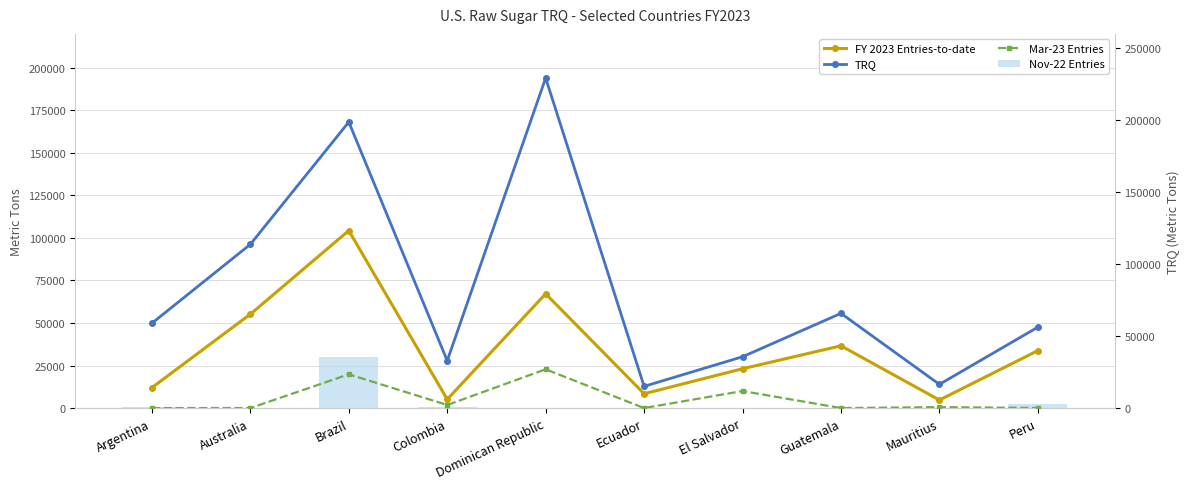

What position from the left is El Salvador?

7